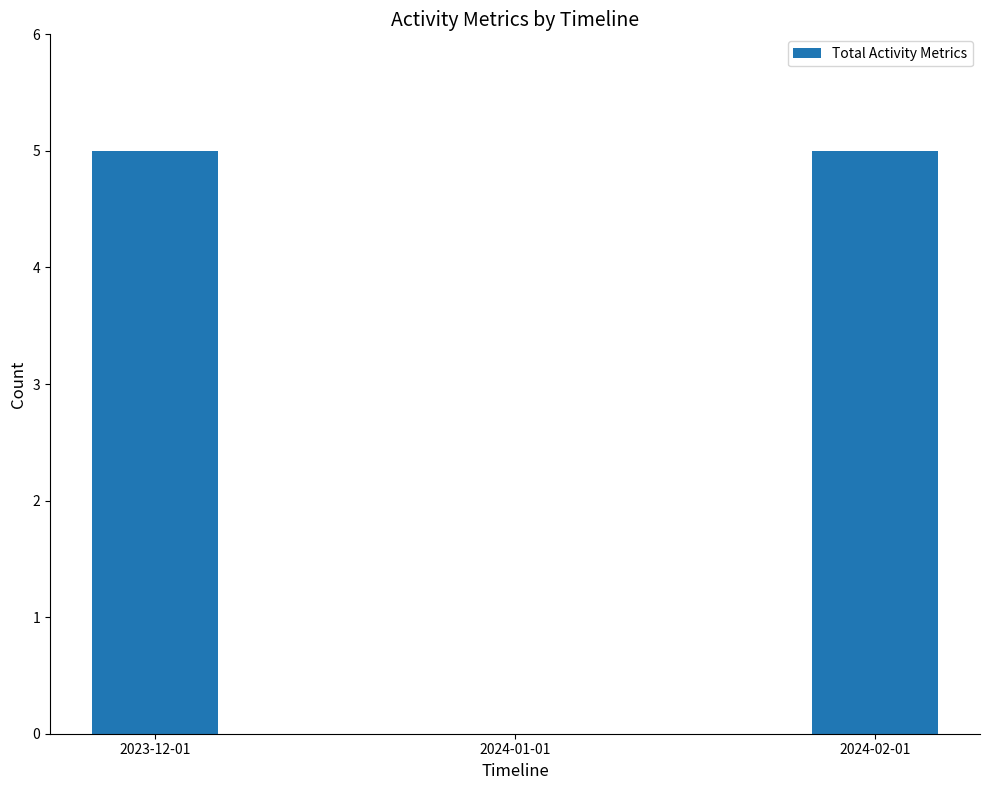

At which label is the value closest to 2?

2024-01-01